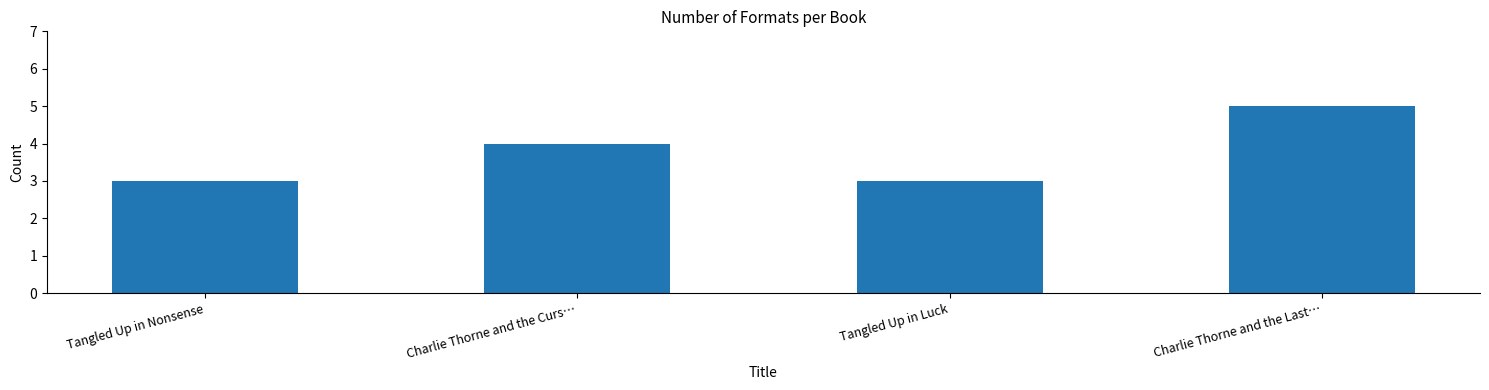

What is the sum of the values at Tangled Up in Nonsense and Charlie Thorne and the Curs…?

7